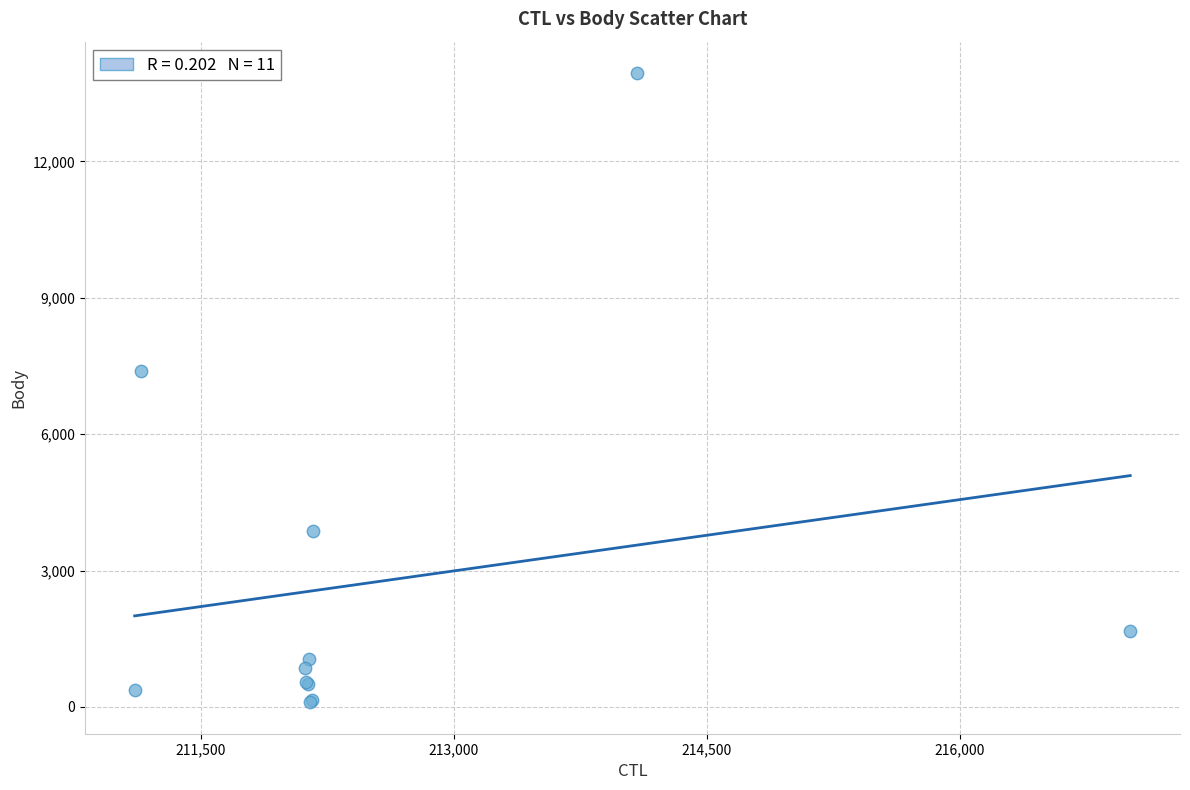

What Y value in the scatter plot is closest to 7022?

7387